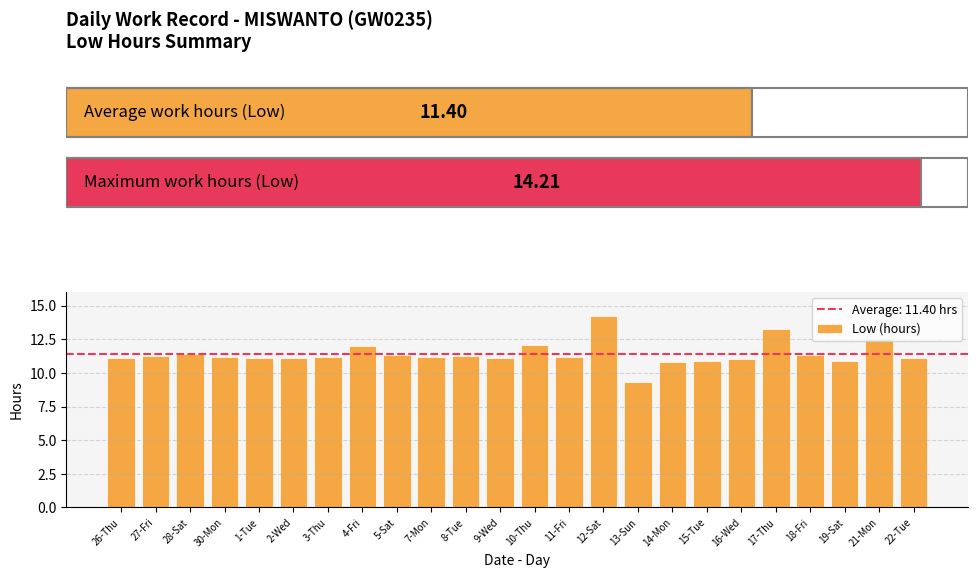

What is the sum of all values?

273.6